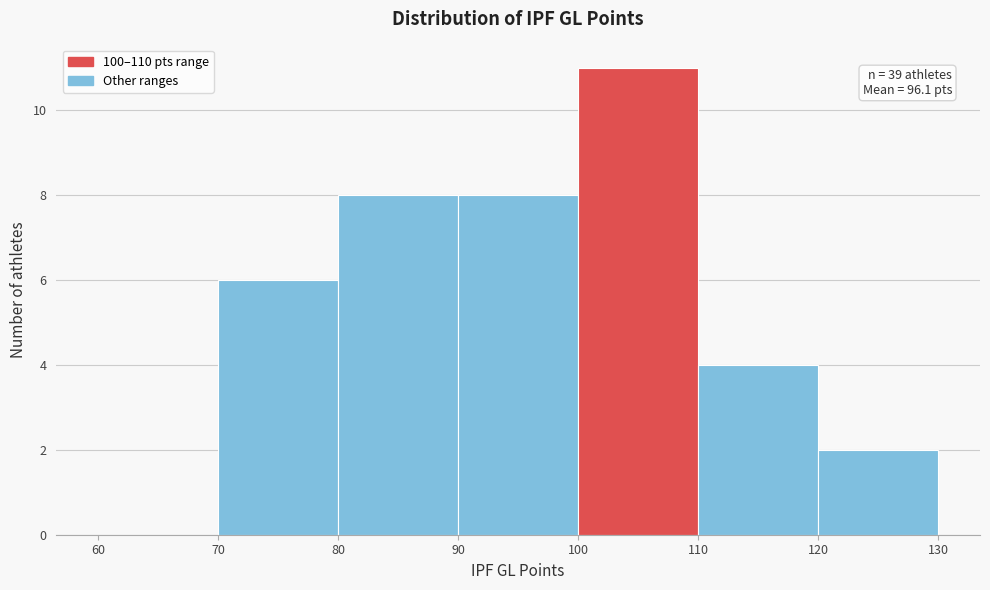

Over which range of the x-axis is the bar tallest?

100 to 110